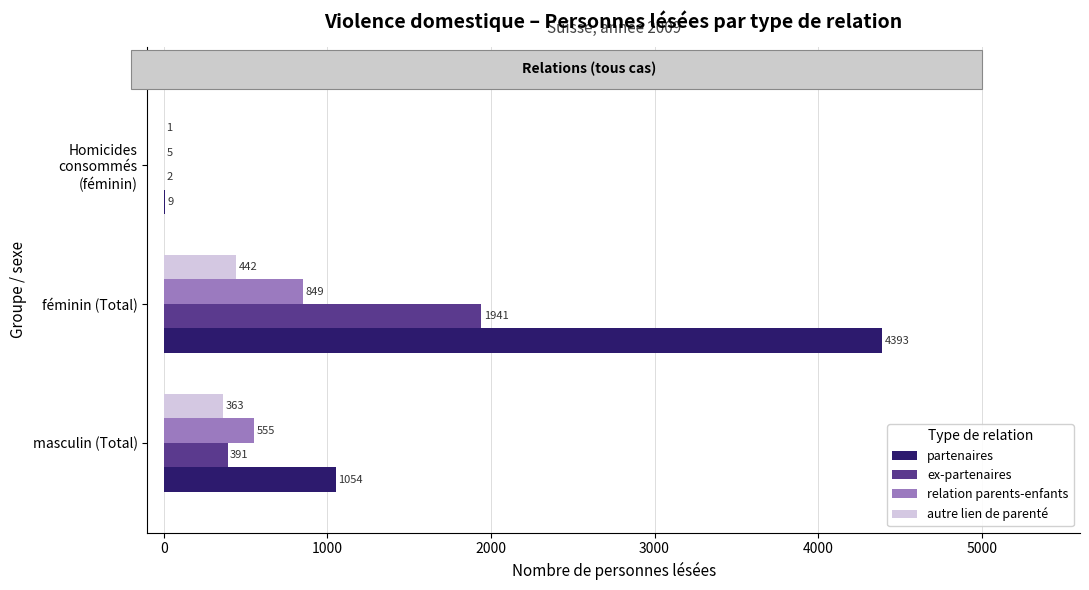

True or false: ex-partenaires has a value of 3101 at féminin (Total).

False